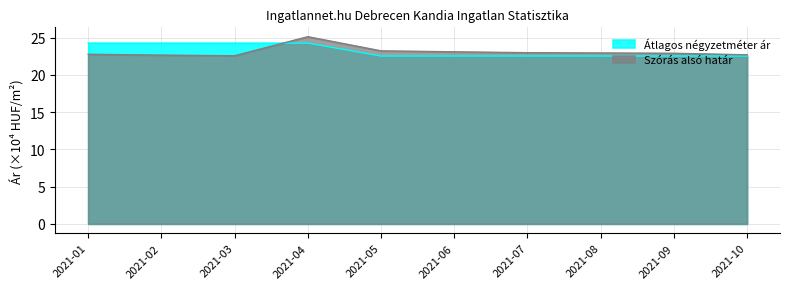

True or false: Átlagos négyzetméter ár has a value of 24.3 at 2021-02.

True